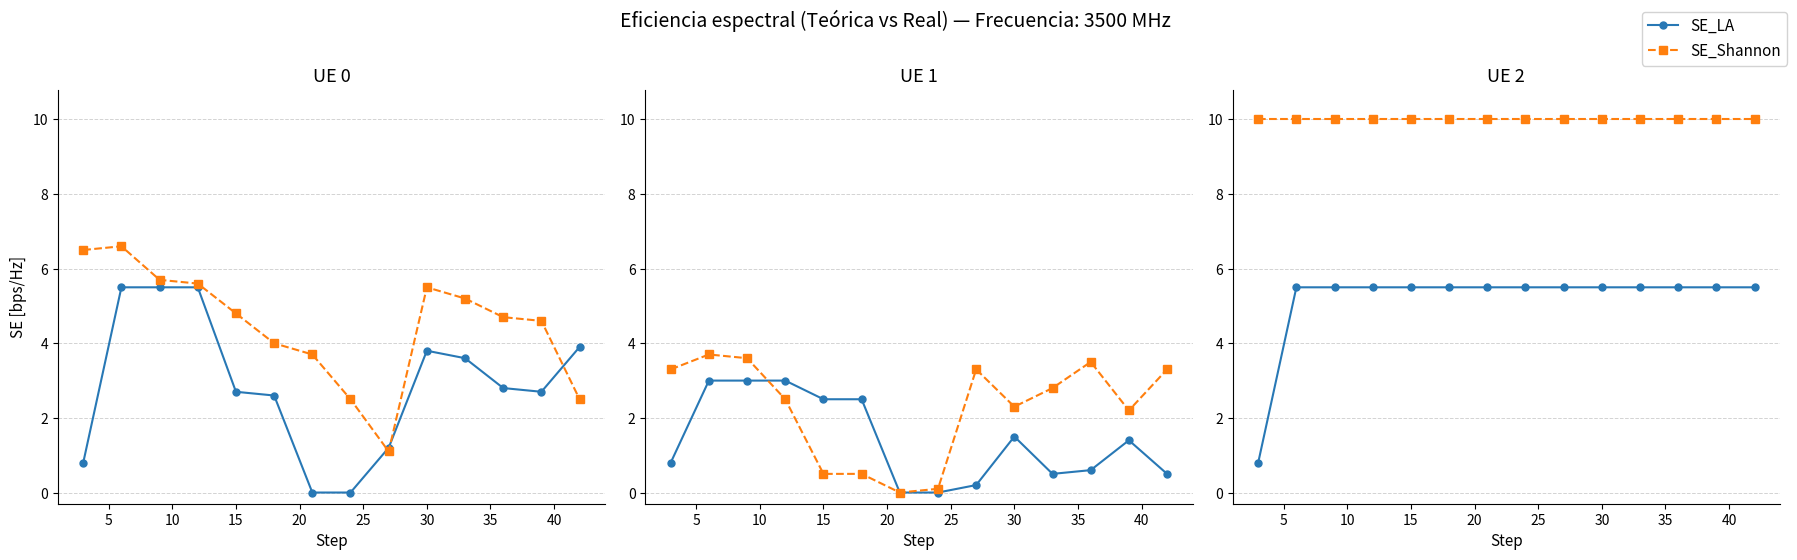

Is it true that SE_Shannon equals 10.0 at 25?

True